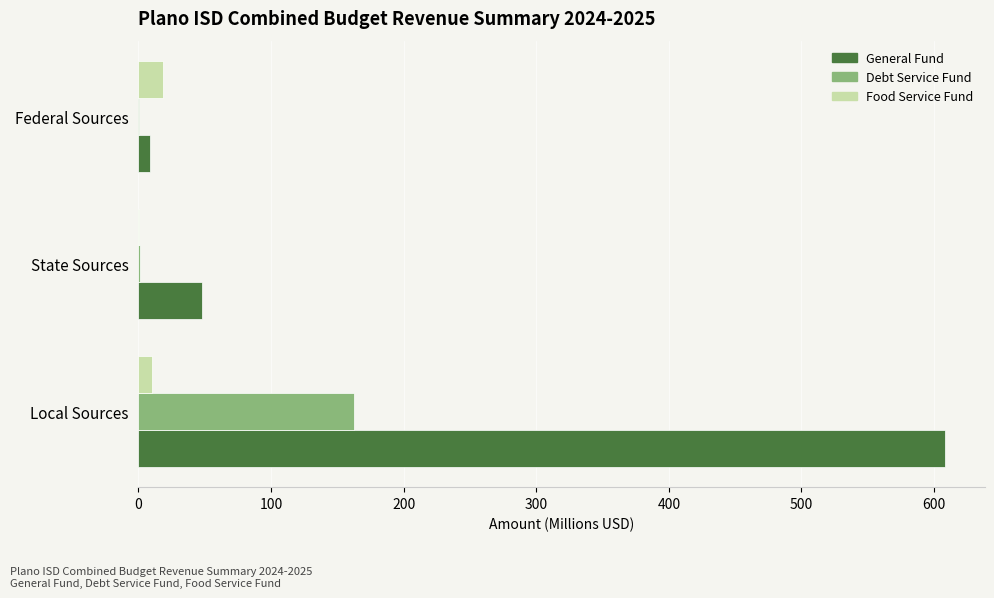

Between Local Sources and State Sources, which series saw the biggest shift?

General Fund